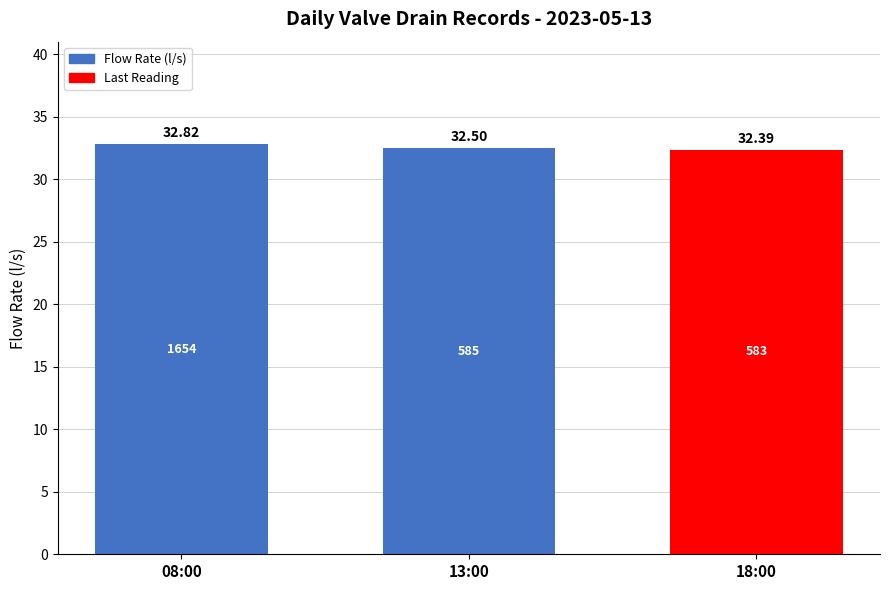

What is the sum of all values?

97.7